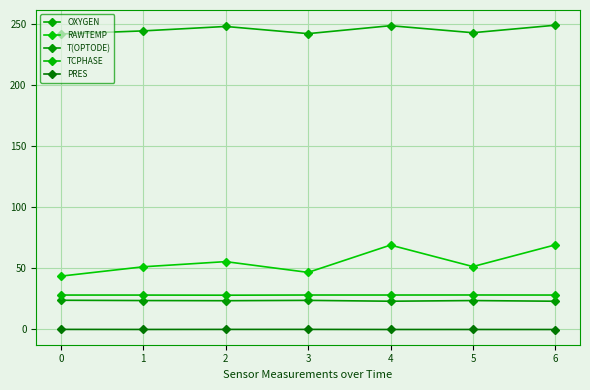

What is the maximum value for TCPHASE?

28.1